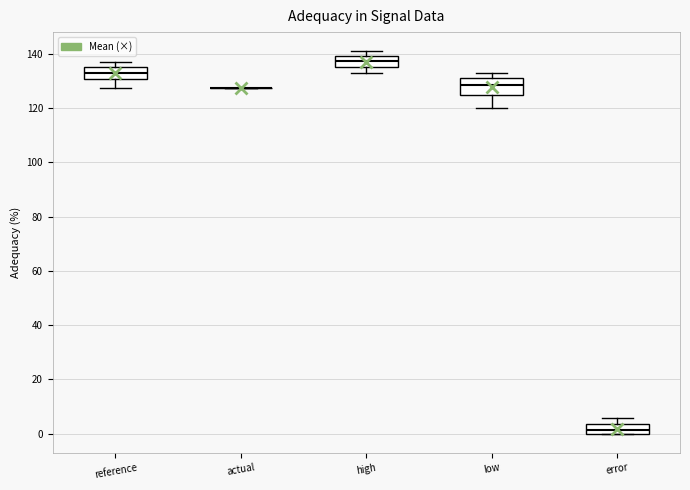

Reading left to right, read every box against the y-axis: the position of its median line, the range the box covers, and the ends of its whiskers. The values are not printed on the chart, so give them approximately, as read against the axis.

reference: median 134, box 130 to 136, whiskers 128 to 136 (just above the box's upper edge)
actual: box collapsed to a line at 128, whiskers 128 to 128
high: median 138, box 136 to 140, whiskers 132 to 140 (just above the box's upper edge)
low: median 128, box 124 to 130, whiskers 120 to 132
error: median 2, box 0 to 4, whiskers 0 to 6